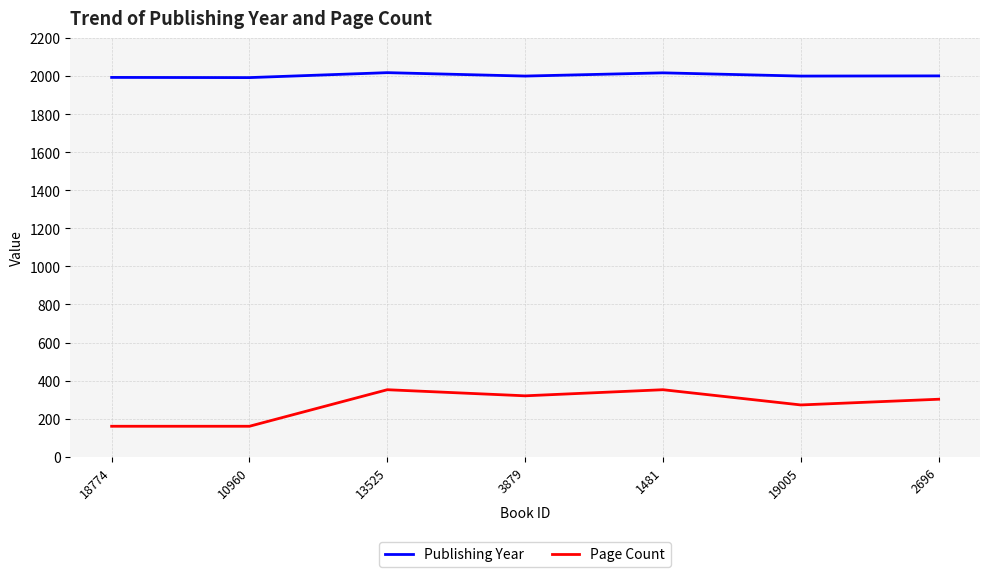

What is the difference between the maximum and minimum values in the Page Count series?

192